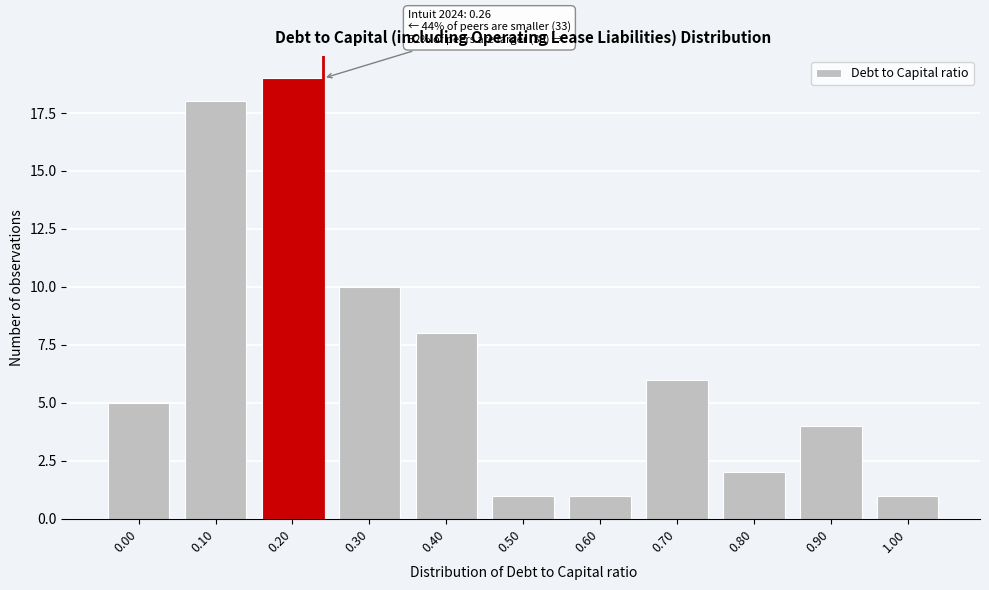

Reading left to right, transcribe all the data shown in this chart.

0.00=5	0.10=18	0.20=19	0.30=10	0.40=8	0.50=1	0.60=1	0.70=6	0.80=2	0.90=4	1.00=1